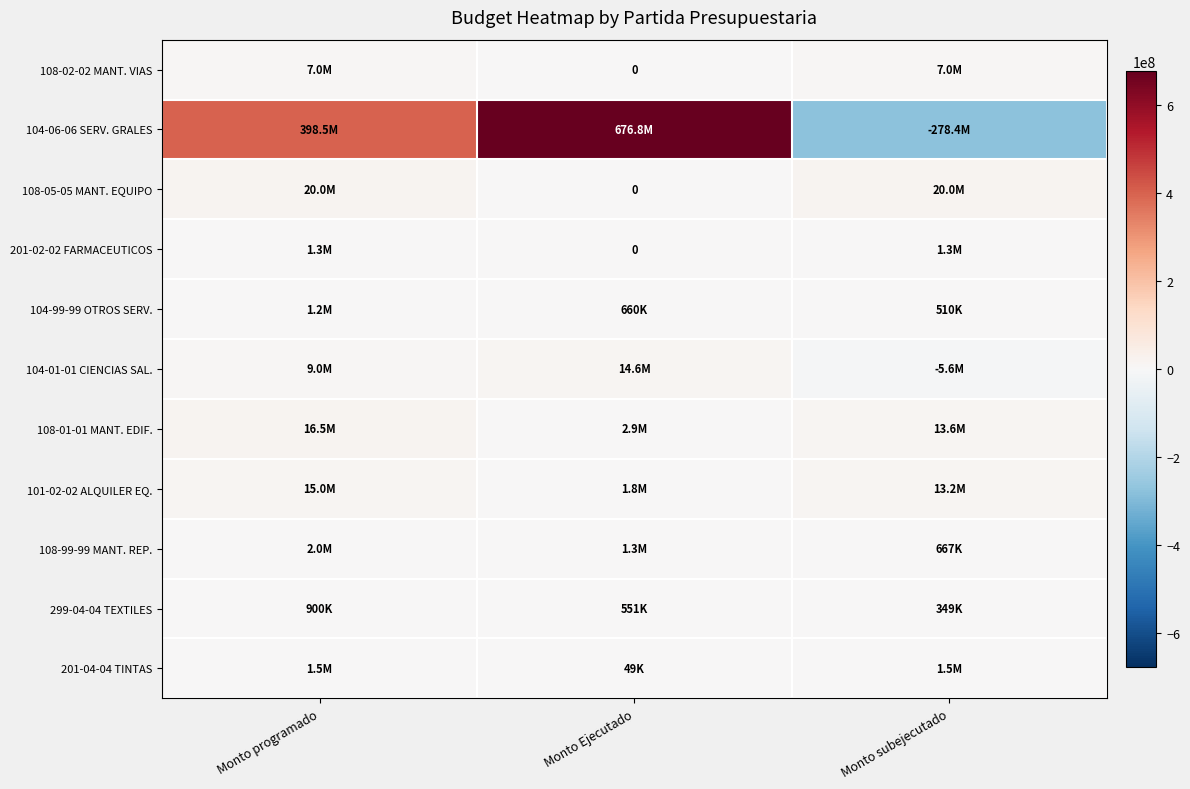

How many values in 108-02-02 MANT. VIAS are above zero?

2